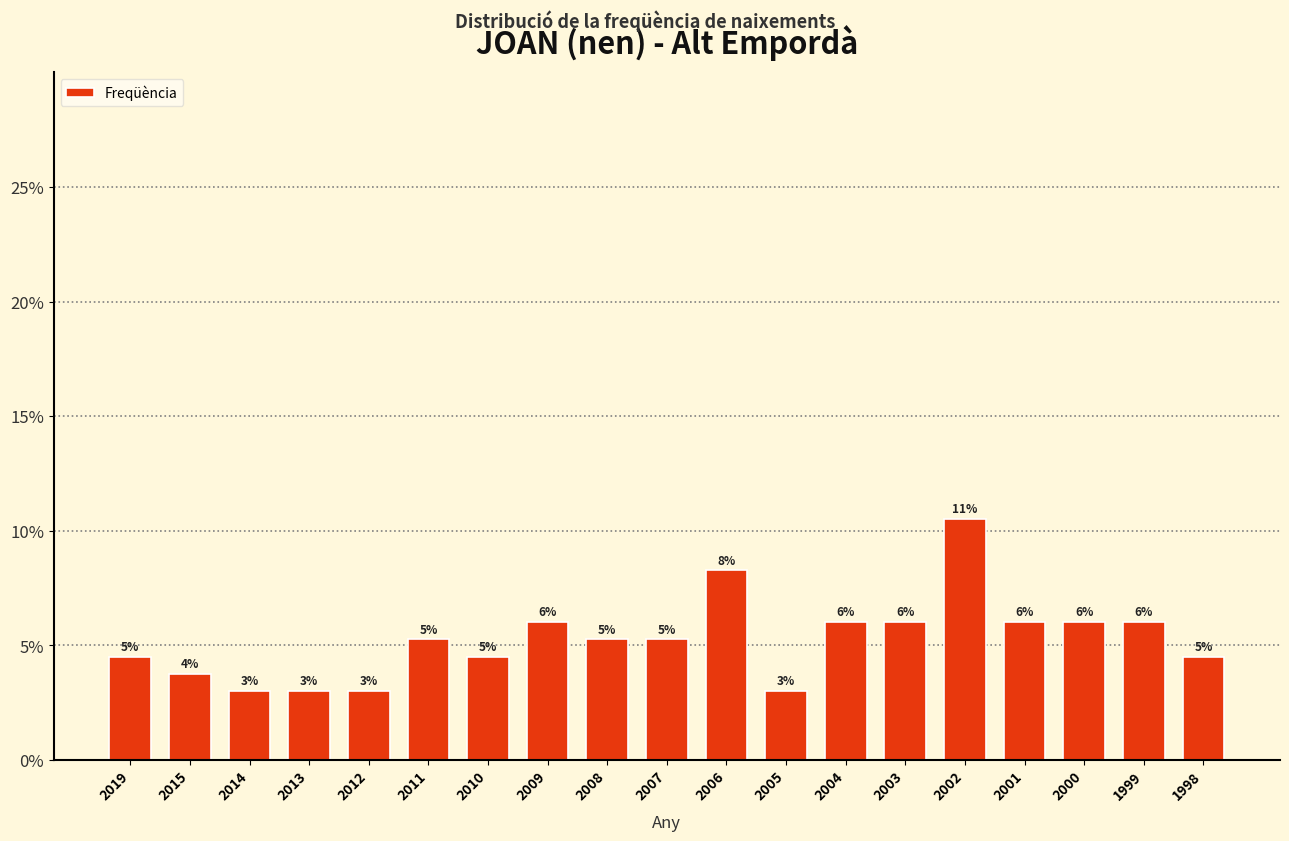

What value does the data have at 2009?

6.0